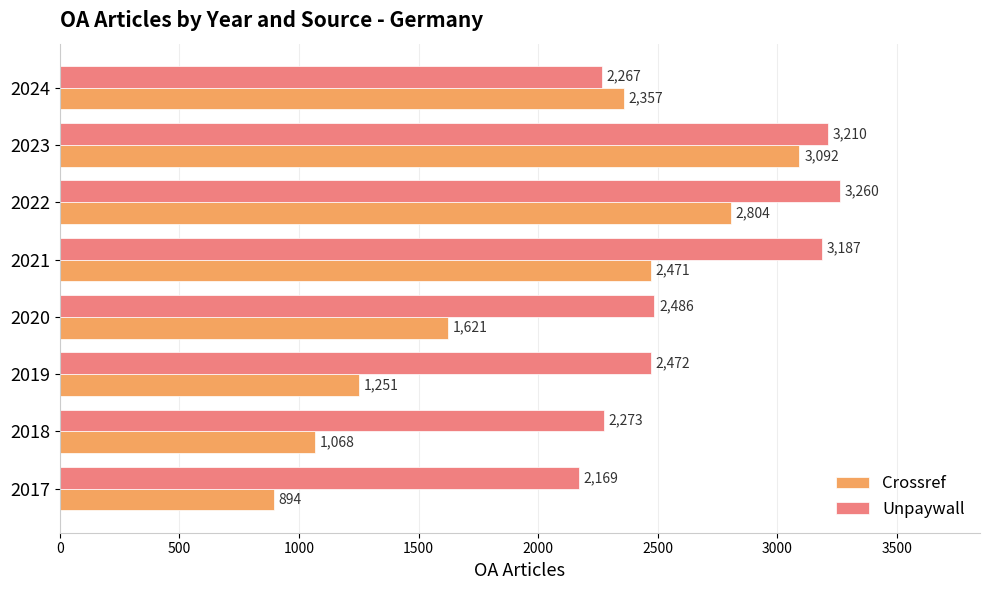

Which label corresponds to the largest value in the chart?

2022